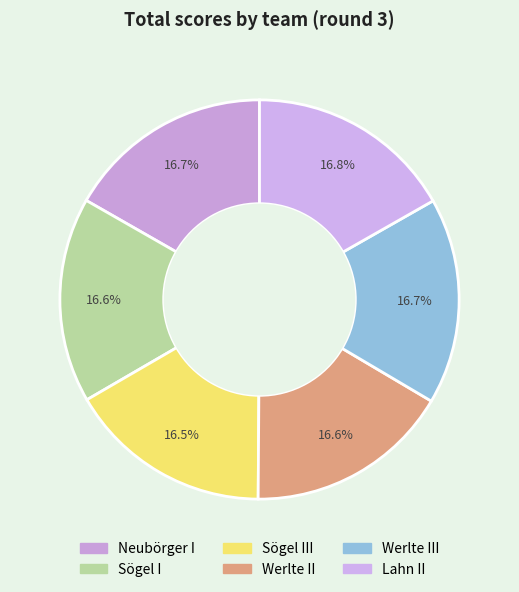

How many segments does this pie chart have?

6